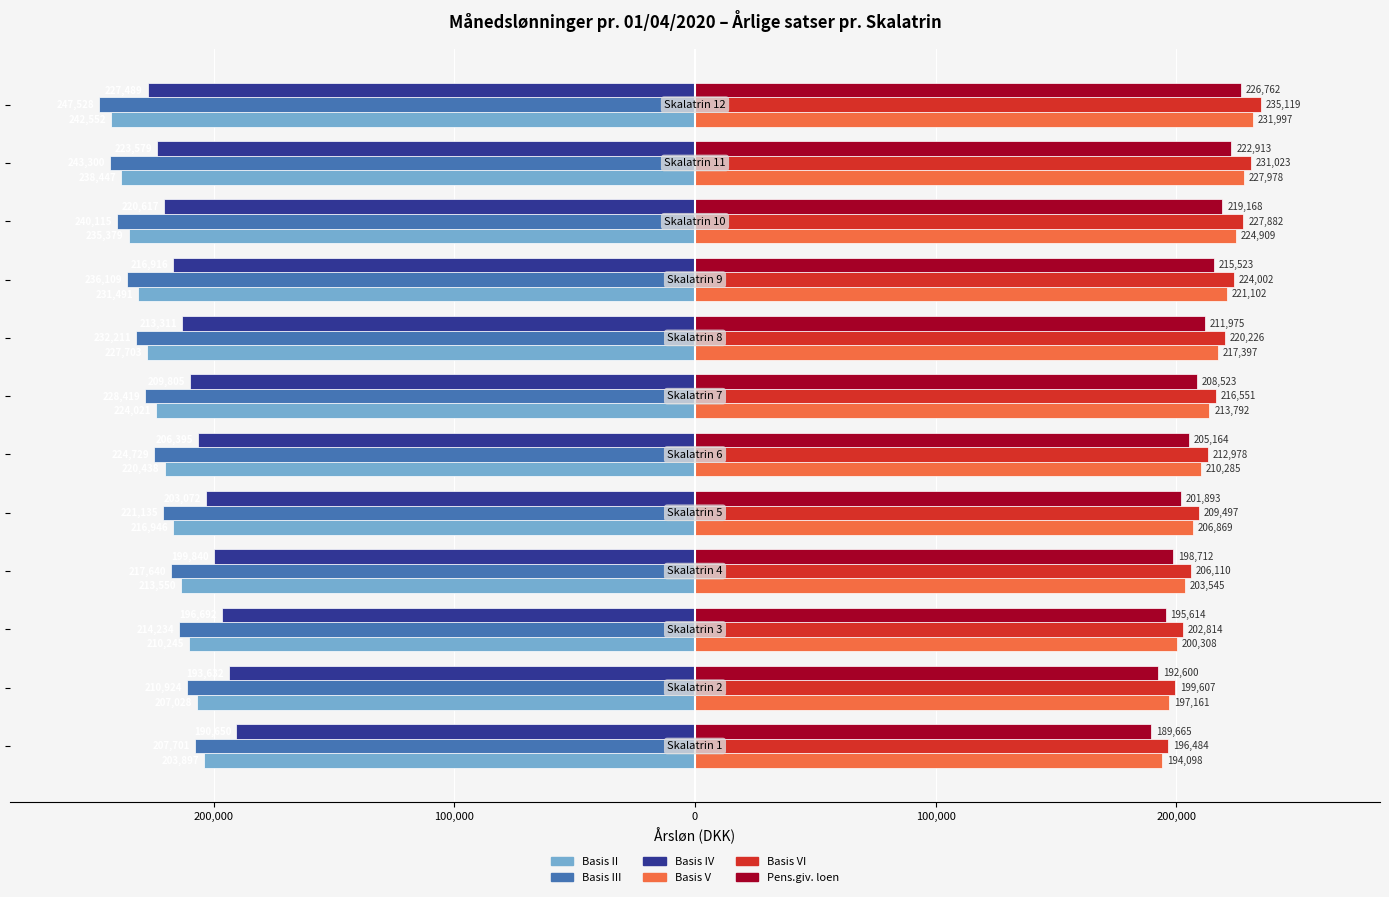

What are all the series names shown in the legend?

Basis II, Basis III, Basis IV, Basis V, Basis VI, Pens.giv. loen